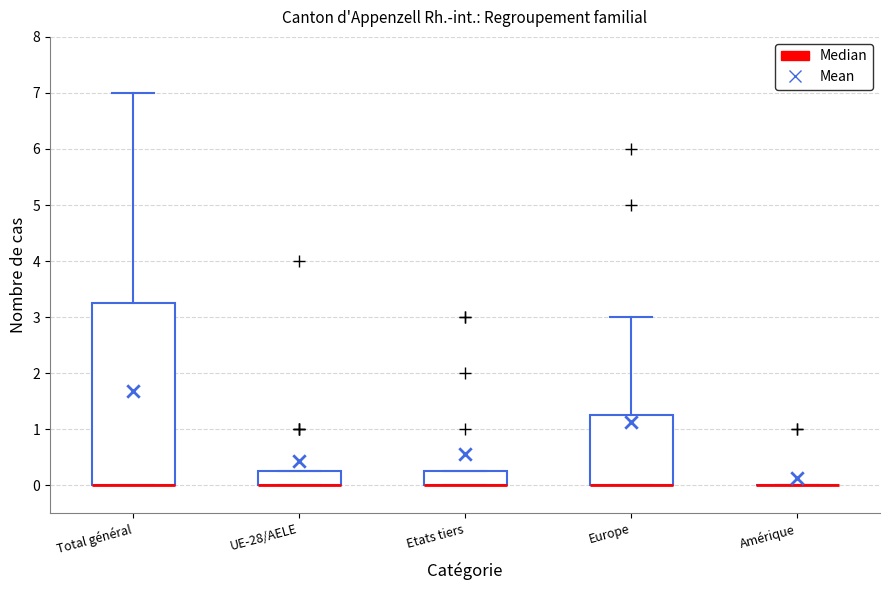

Which box is the tallest, from its lower edge to its upper edge?

Total général